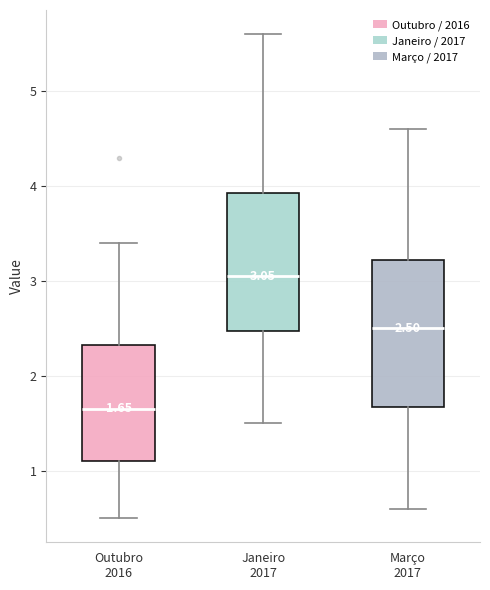

Which box is the tallest, from its lower edge to its upper edge?

Março 2017